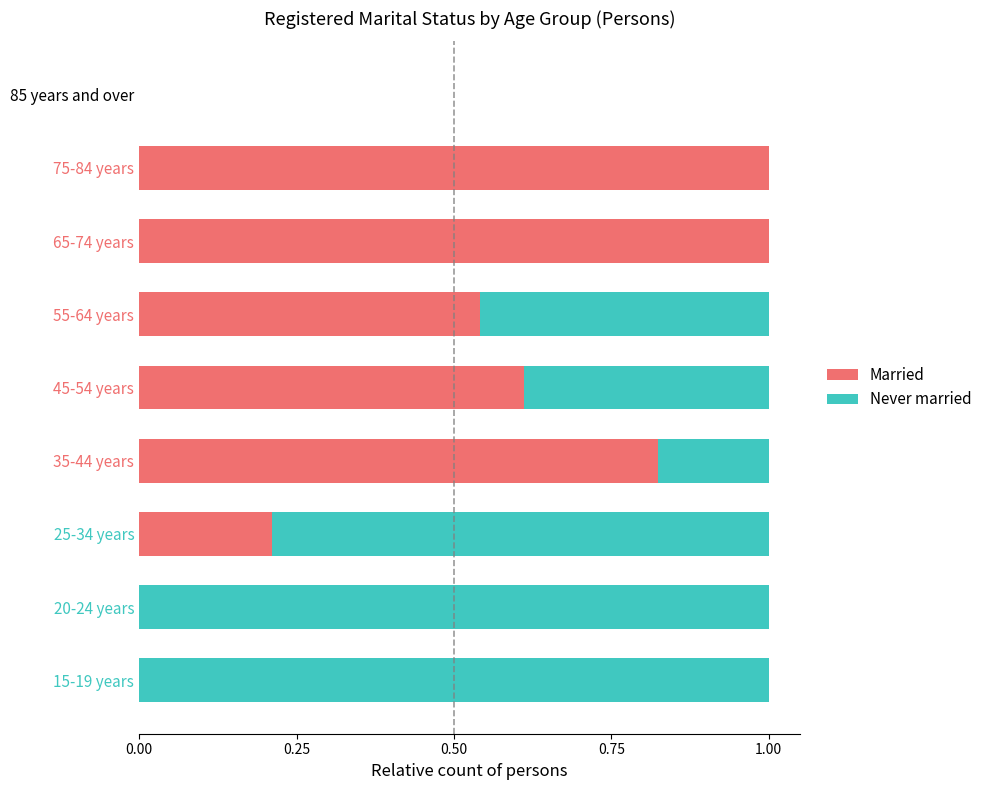

What is the sum of the Married values at 65-74 years and 55-64 years?

1.5